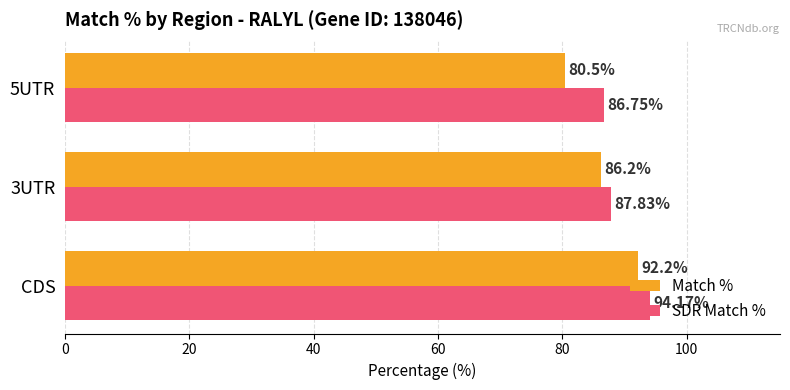

At how many categories does at least one series exceed 86?

3